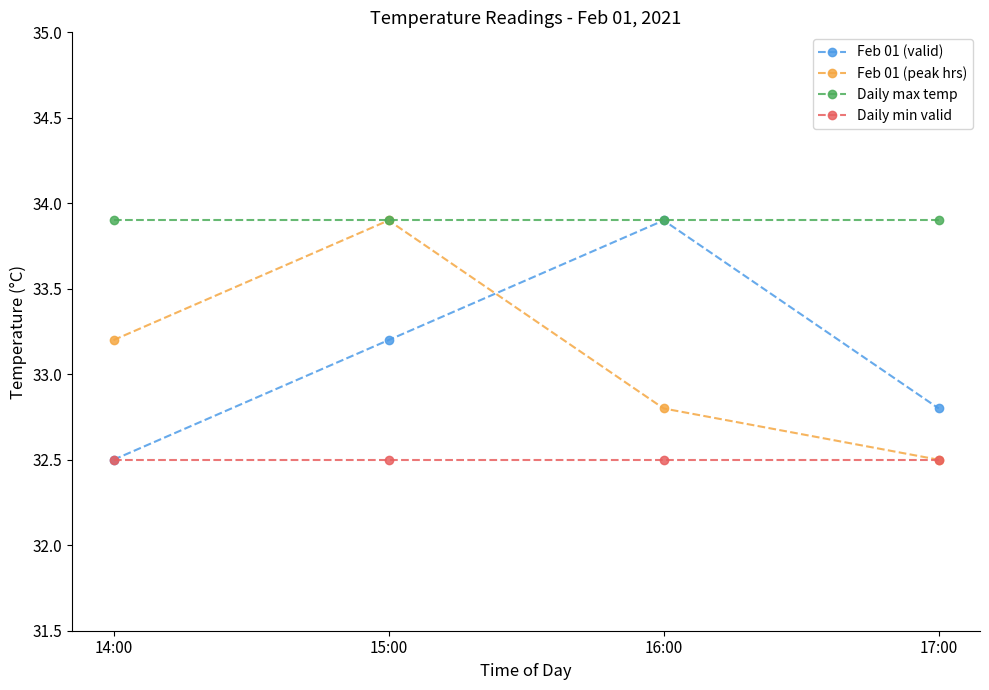

What is the sum of the Feb 01 (peak hrs) values at 14:00 and 17:00?

65.7